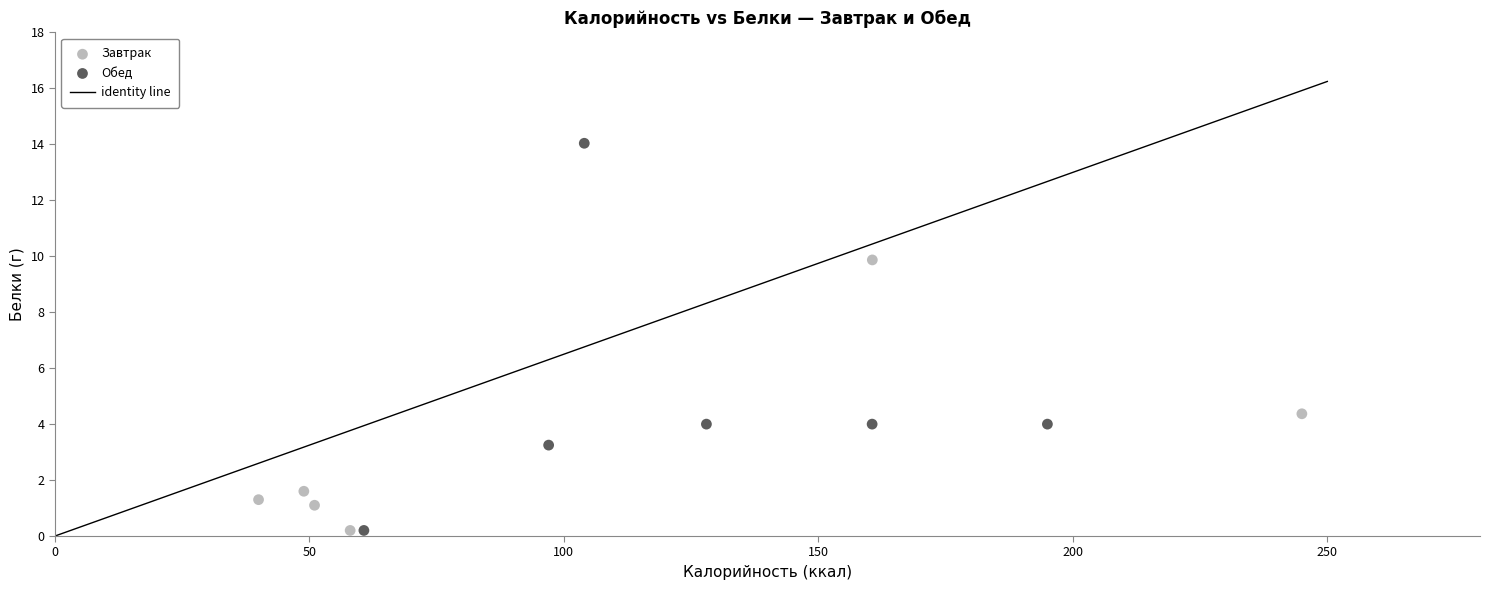

Which series has the largest Y range (max minus min)?

Обед